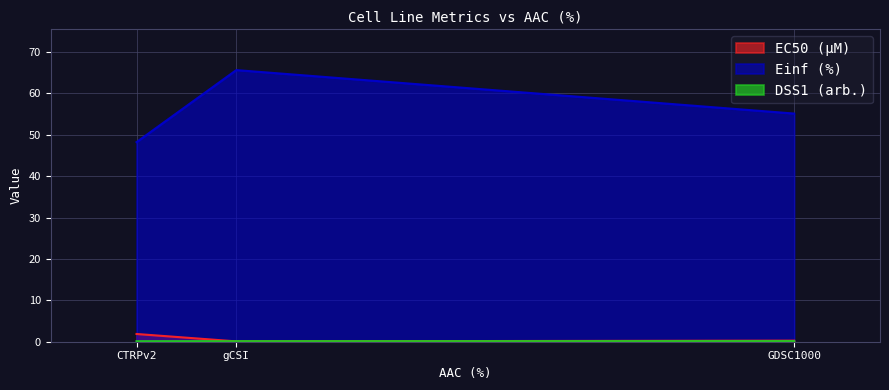

What is the label of the 2nd point from the right?

gCSI